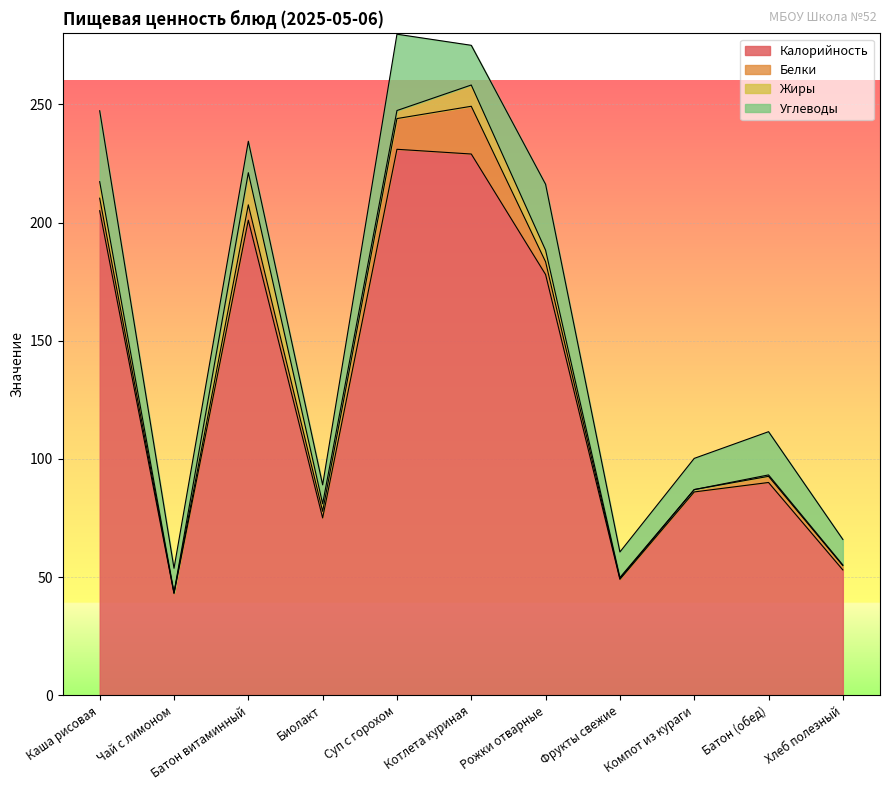

In Калорийность, how many points are lower than both neighbors (excluding endpoints)?

3